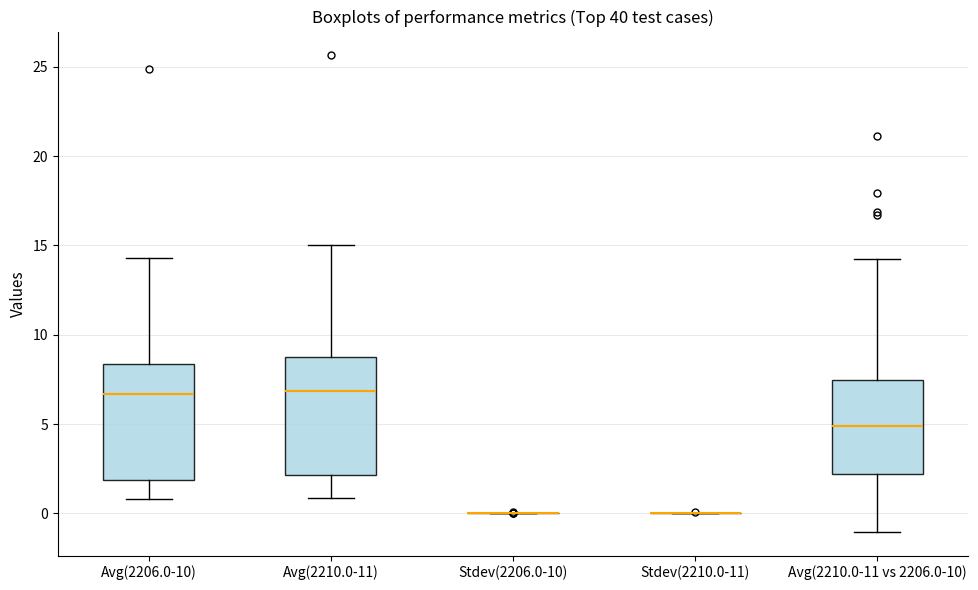

Reading left to right, read every box against the y-axis: the position of its median line, the range the box covers, and the ends of its whiskers. The values are not printed on the chart, so give them approximately, as read against the axis.

Avg(2206.0-10): median 6.5, box 2.0 to 8.5, whiskers 1.0 to 14.5
Avg(2210.0-11): median 7.0, box 2.0 to 9.0, whiskers 1.0 to 15.0
Stdev(2206.0-10): box collapsed to a line at 0.0, whiskers 0.0 to 0.0
Stdev(2210.0-11): box collapsed to a line at 0.0, whiskers 0.0 to 0.0
Avg(2210.0-11 vs 2206.0-10): median 5.0, box 2.0 to 7.5, whiskers -1.0 to 14.0